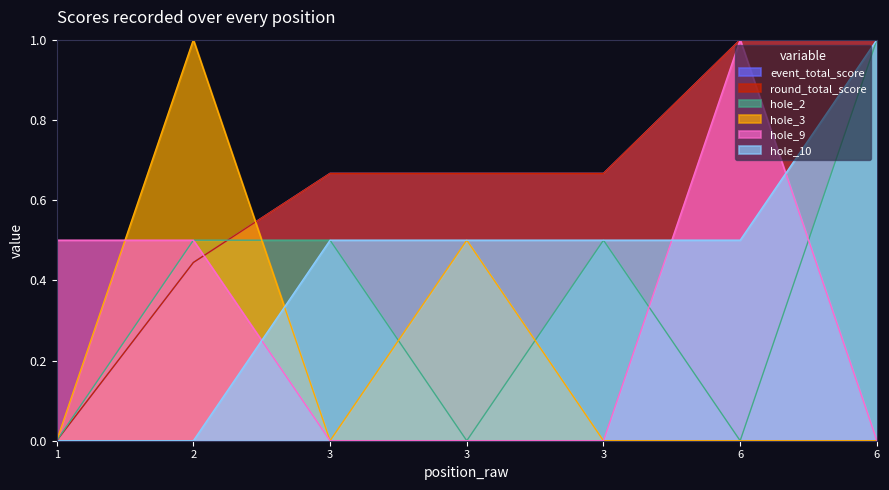

What is the value of the hole_9 point at the 1st from the left?

0.5